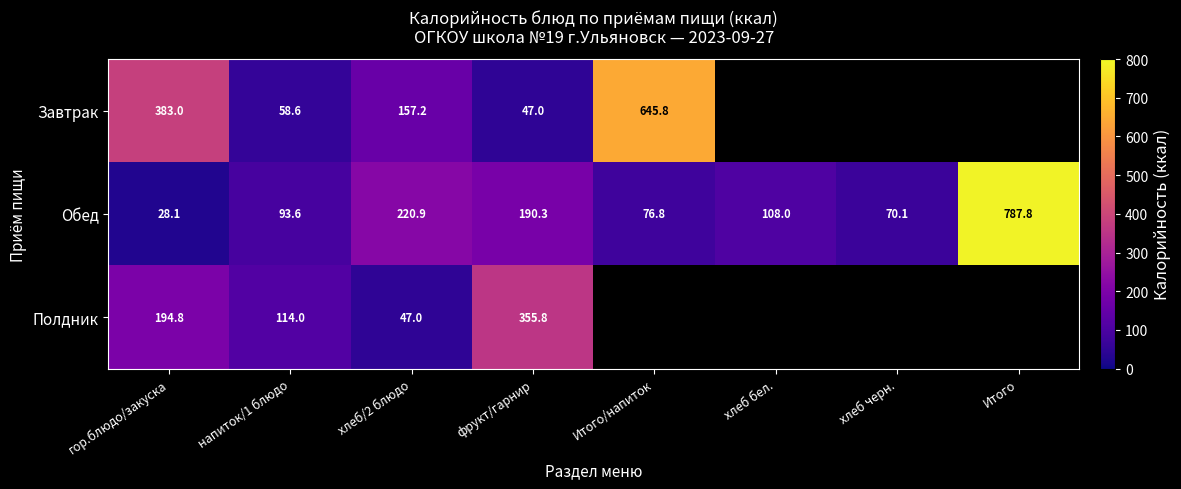

How many data points in Обед are less than 108?

4